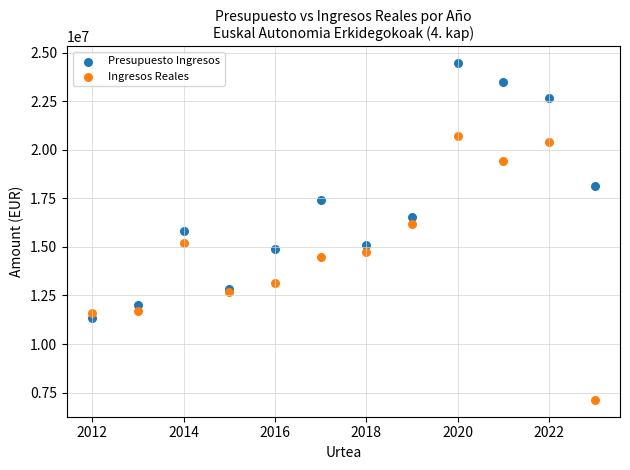

Which series reaches the maximum Y coordinate?

Presupuesto Ingresos